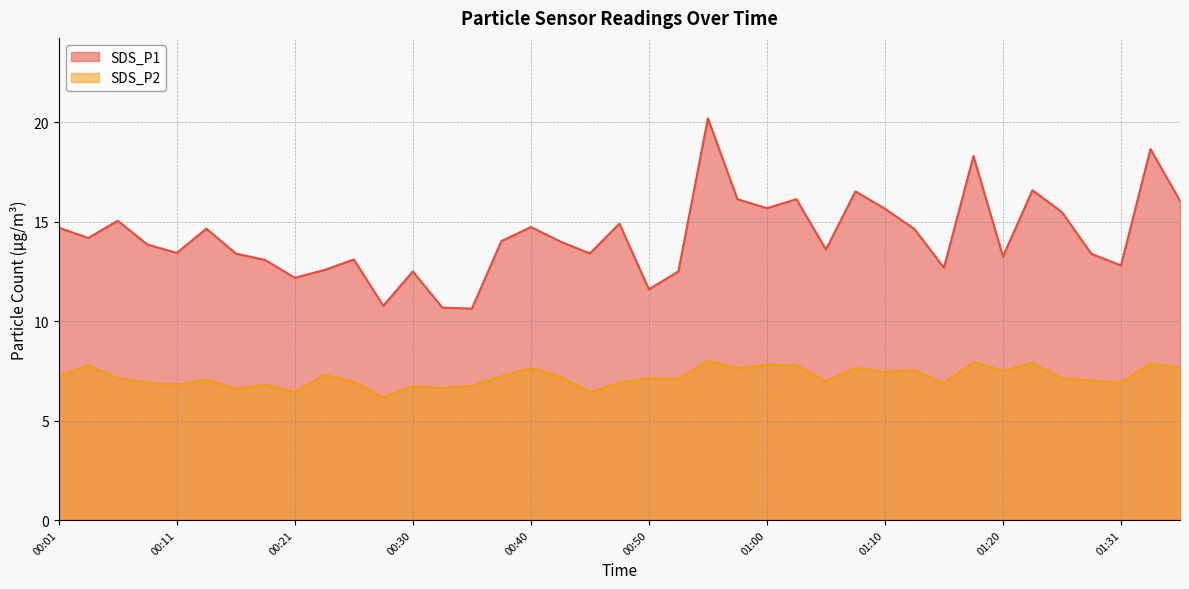

True or false: SDS_P2 has a value of 6.9 at 01:15.

True